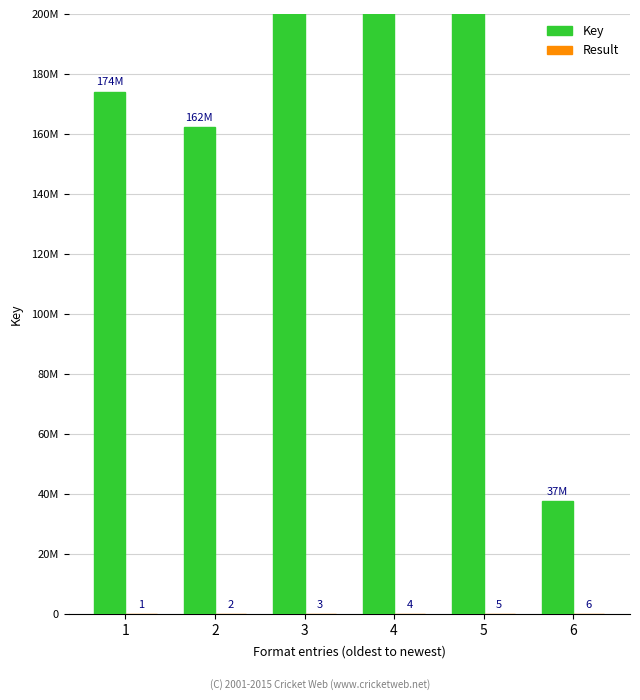

What is the lowest value of the Result series?

1